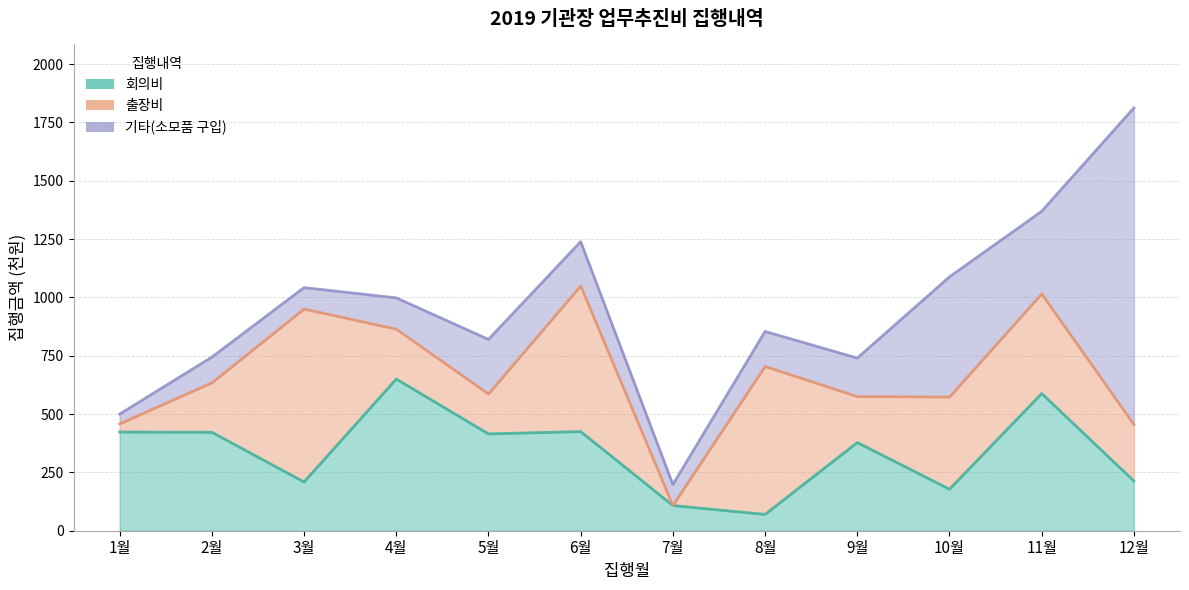

Between 9월 and 5월, which is larger?

5월